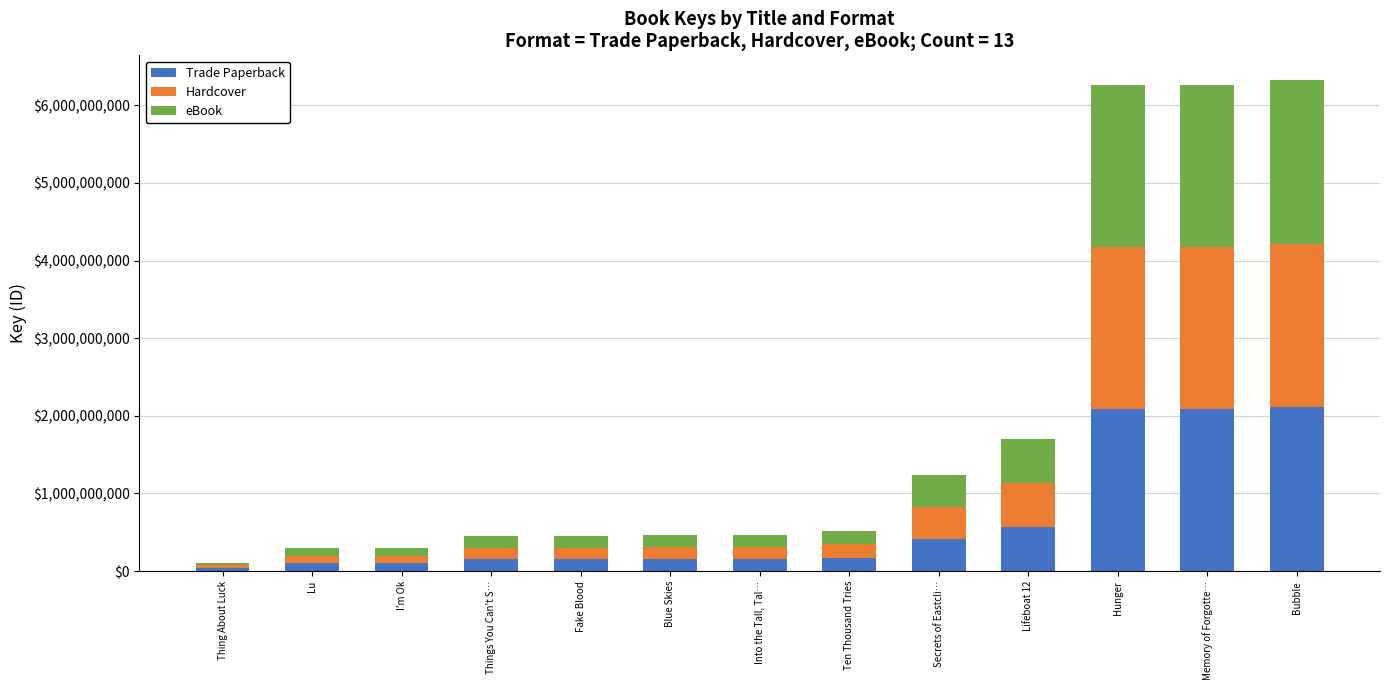

What is the difference between the maximum and second lowest values in the Trade Paperback series?

2008359313